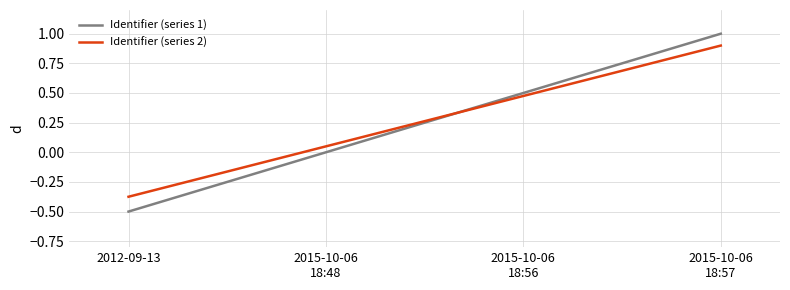

Which series has the largest range (max minus min)?

Identifier (series 1)